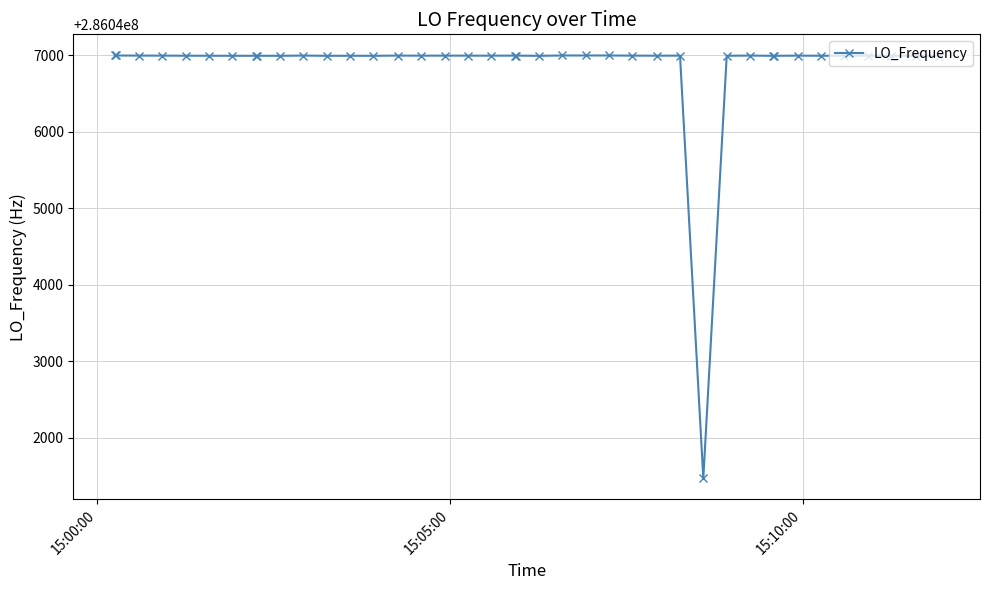

What is the value of the 23rd point from the left?

286046999.1